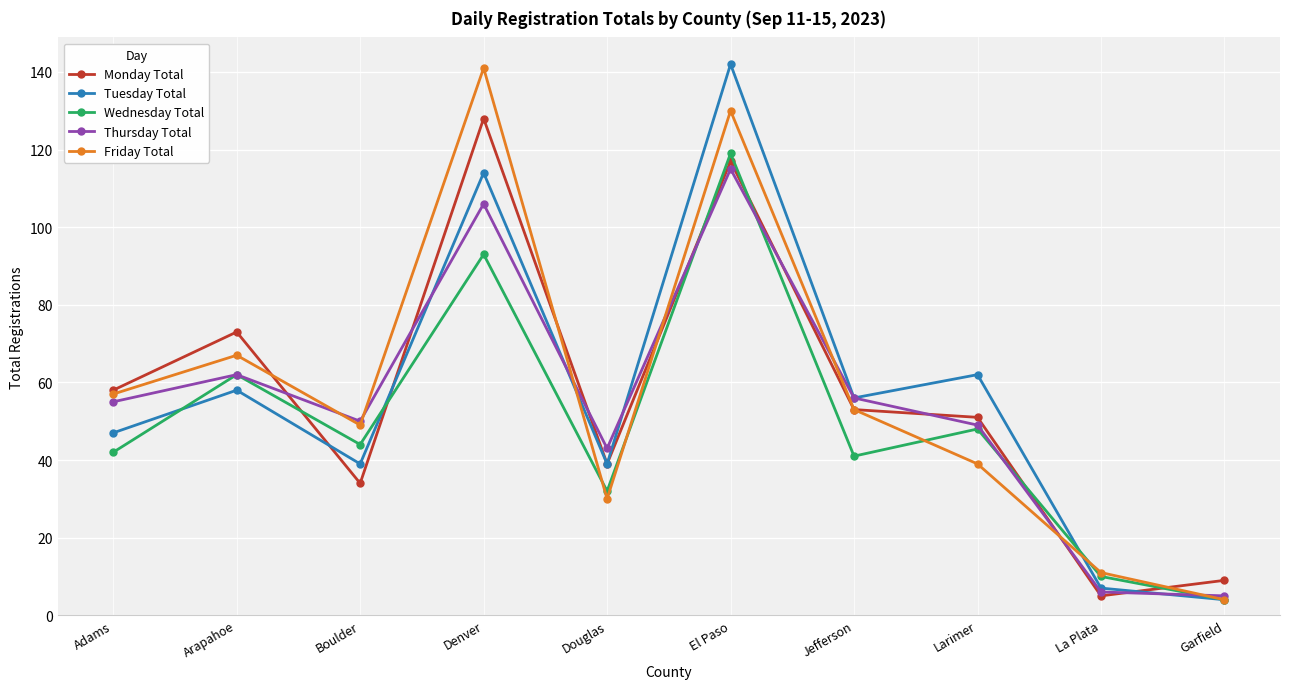

How many lines are shown in the chart?

5